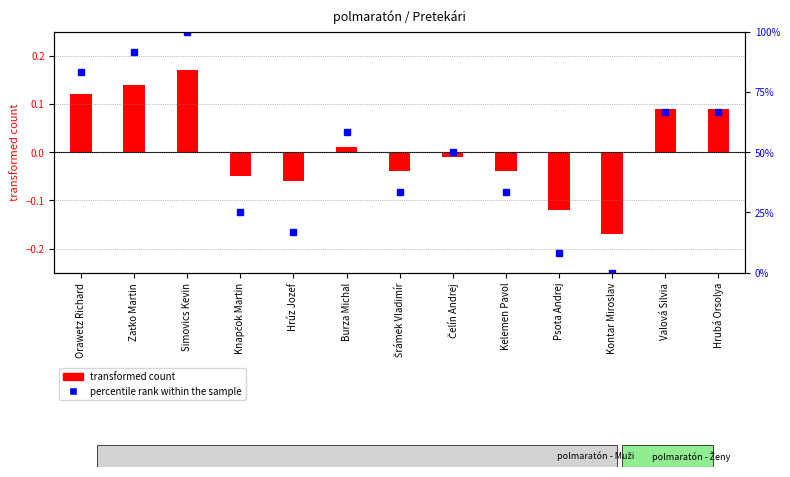

Which series has the widest spread of values?

percentile rank within the sample